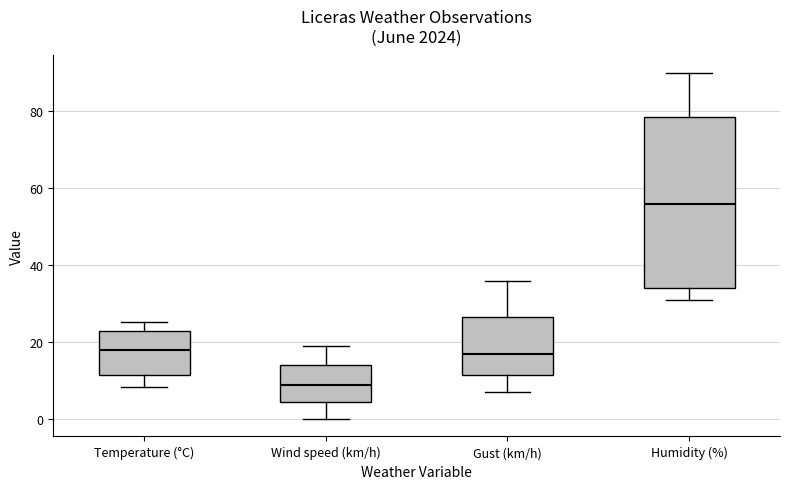

Which box has the highest median line?

Humidity (%)